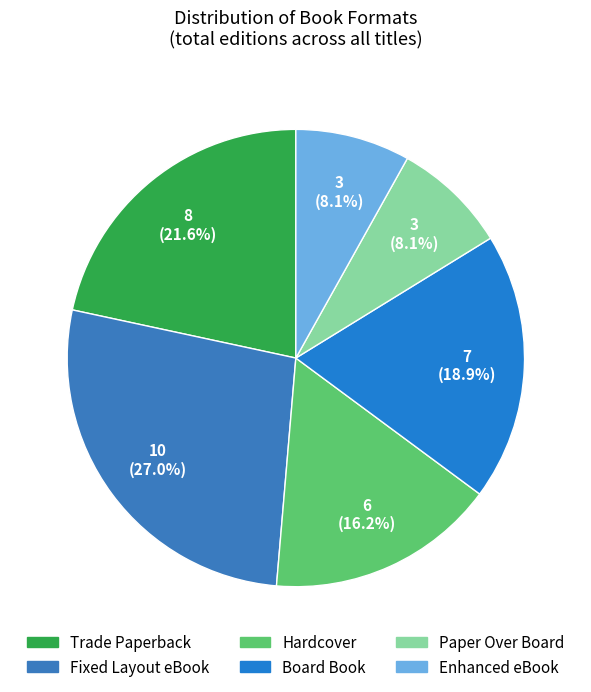

Between Hardcover and Board Book, which is larger?

Board Book